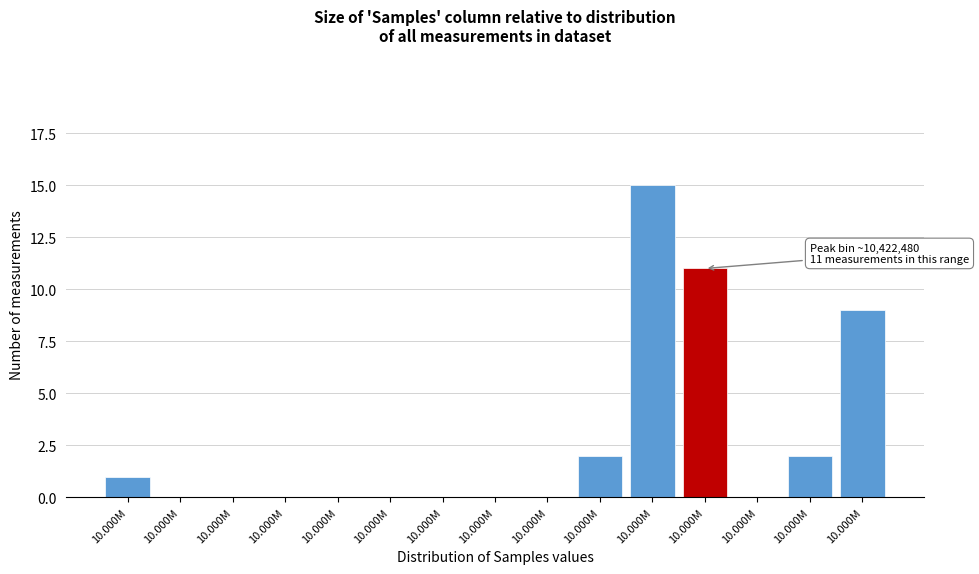

Count the number of categories in the chart.

15